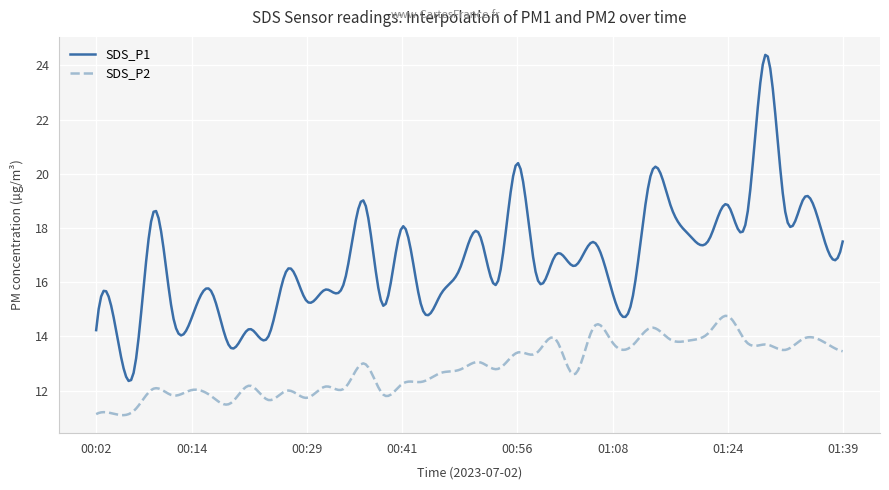

What is the maximum value for SDS_P2?

14.8